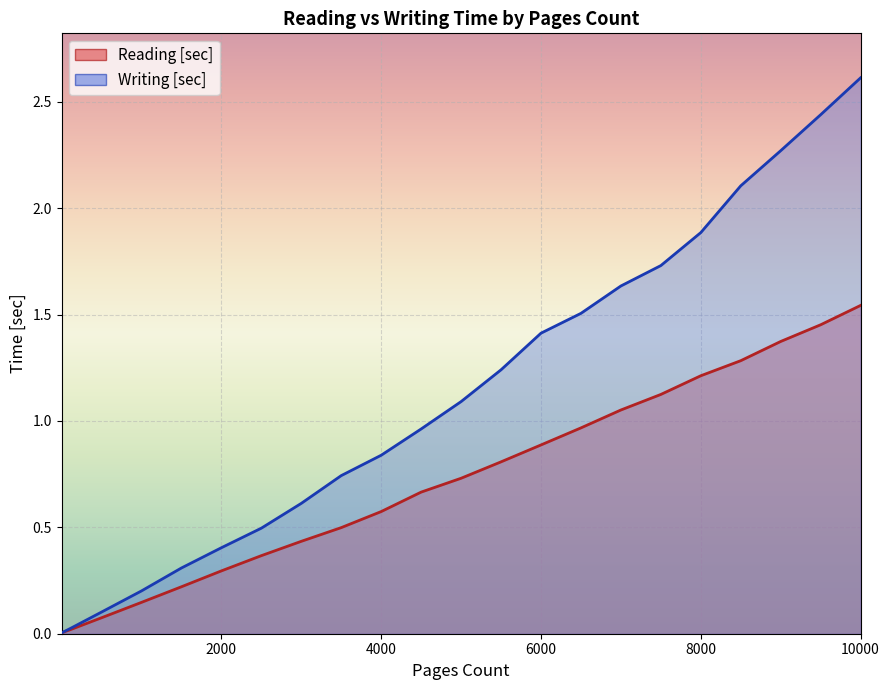

Is it true that Writing [sec] equals 0.1 at 500?

False